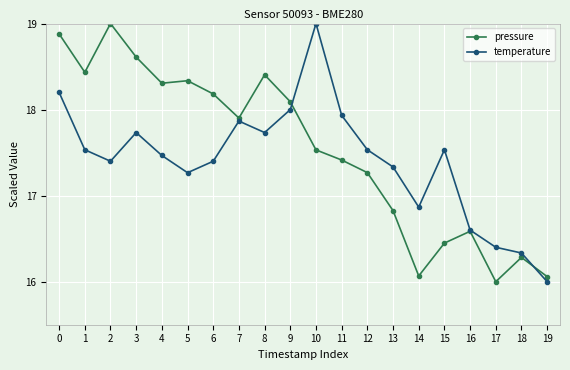

Read the temperature value at 6.

17.4